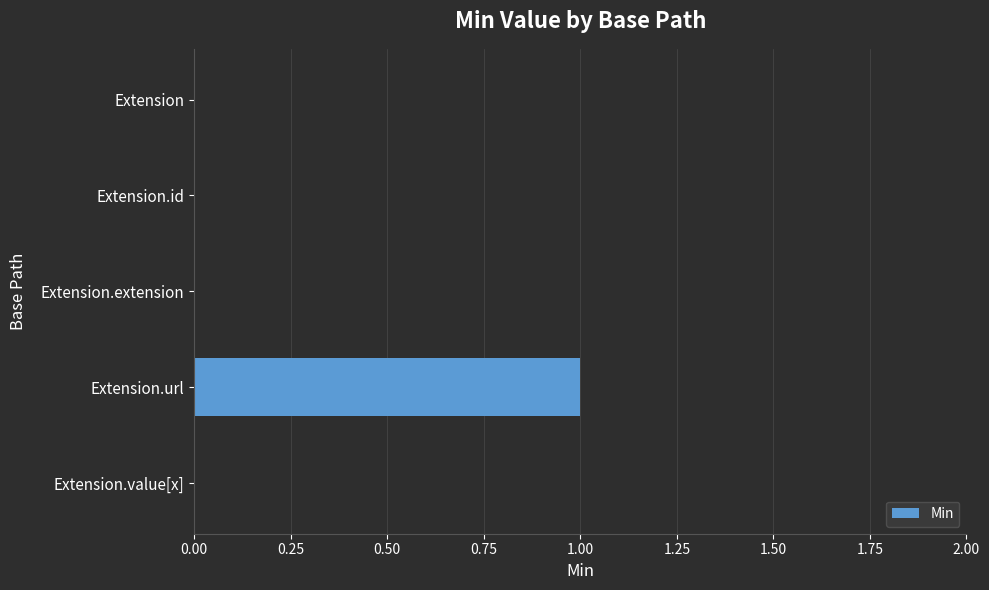

What is the maximum value shown in the chart?

1